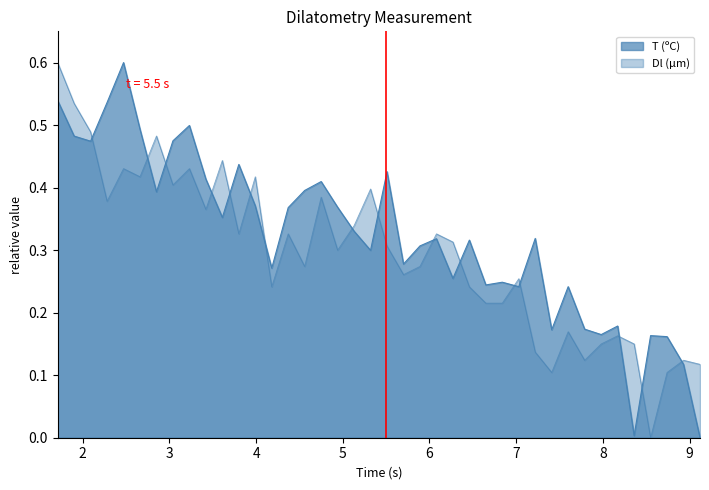

Does the chart have visible grid lines?

No